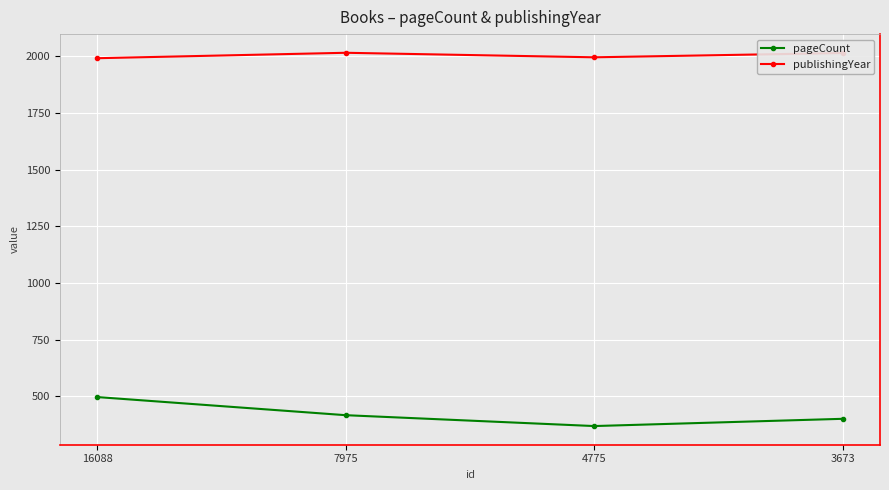

How many pageCount values are between 400 and 496?

3